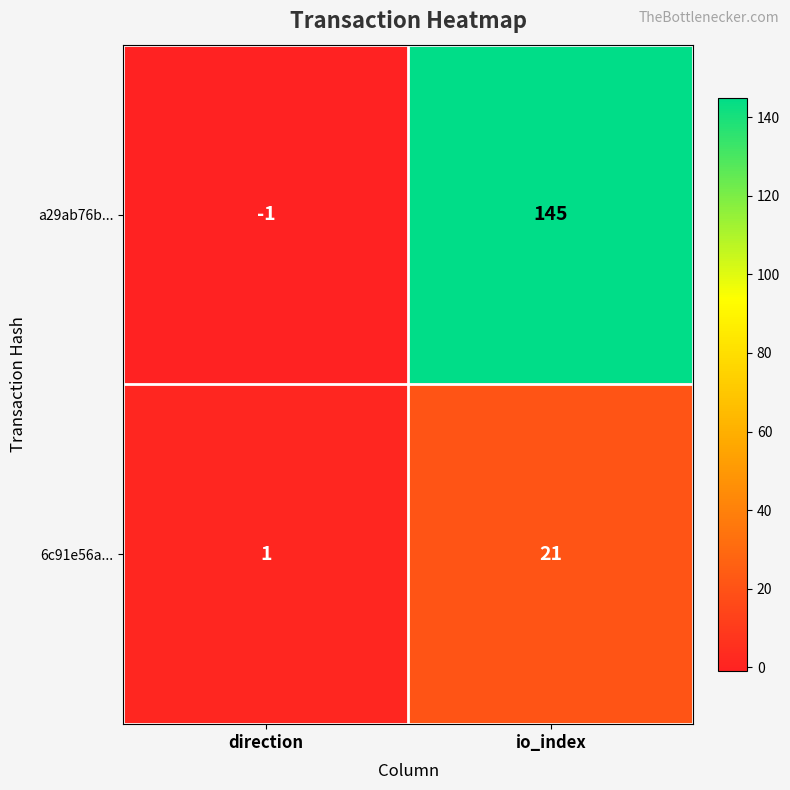

At which label is a29ab76b... closest to 72?

direction